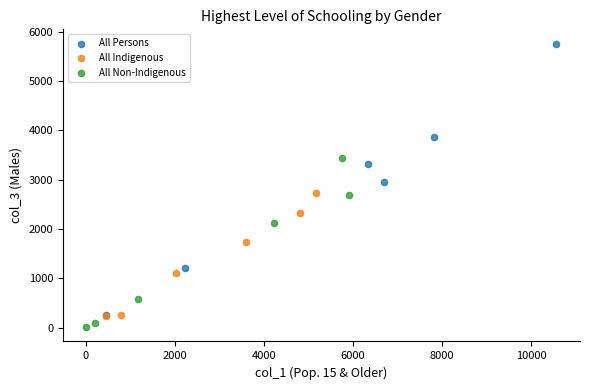

Which series has the widest spread of Y values?

All Persons